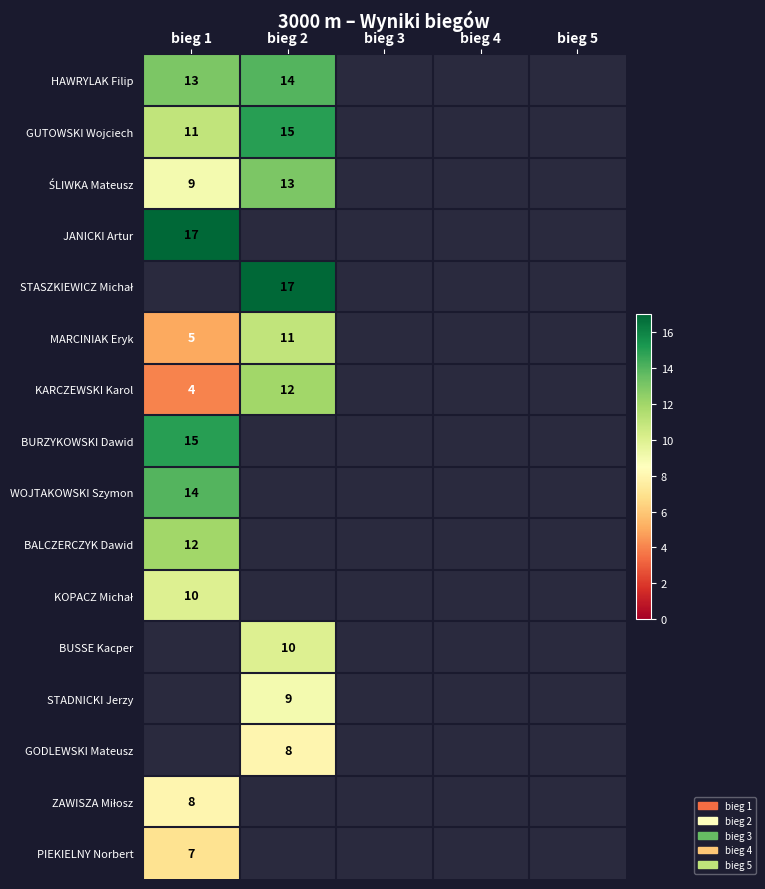

The value of MARCINIAK Eryk at bieg 2 is 20. True or false?

False